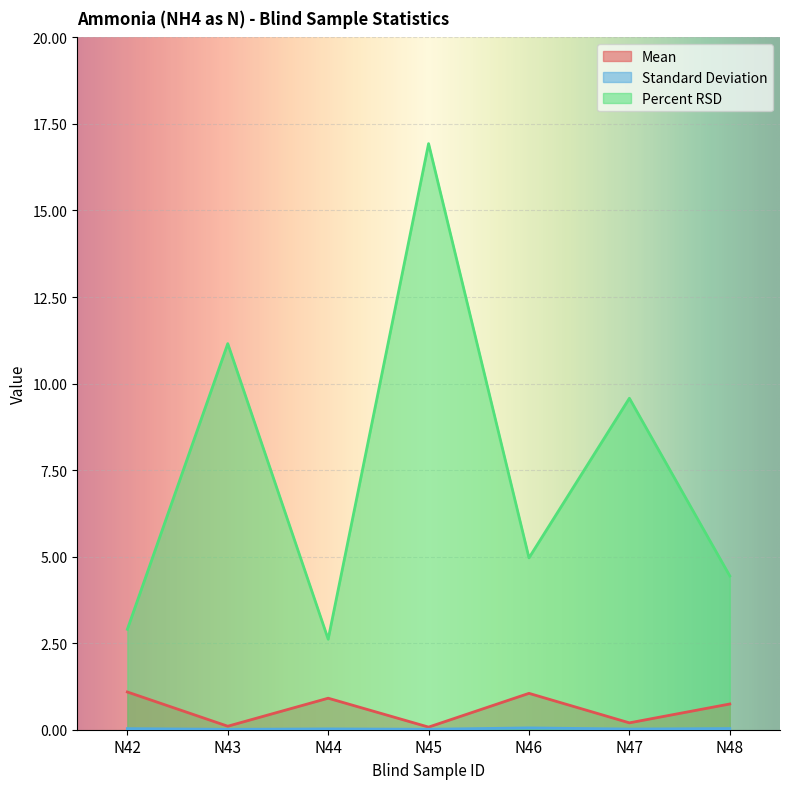

Is the value of Standard Deviation at N45 greater than the value of Percent RSD at N43?

No